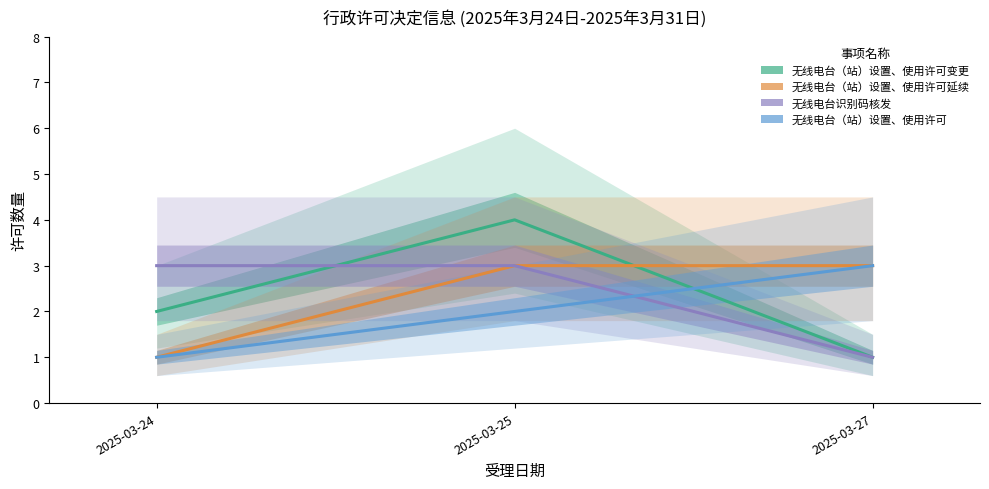

Between 2025-03-27 and 2025-03-24, which is larger?

2025-03-24